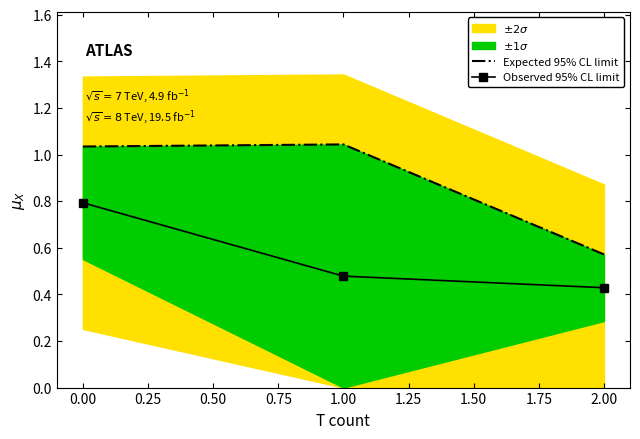

What is the difference between the maximum and second lowest values in the Observed 95% CL limit series?

0.3